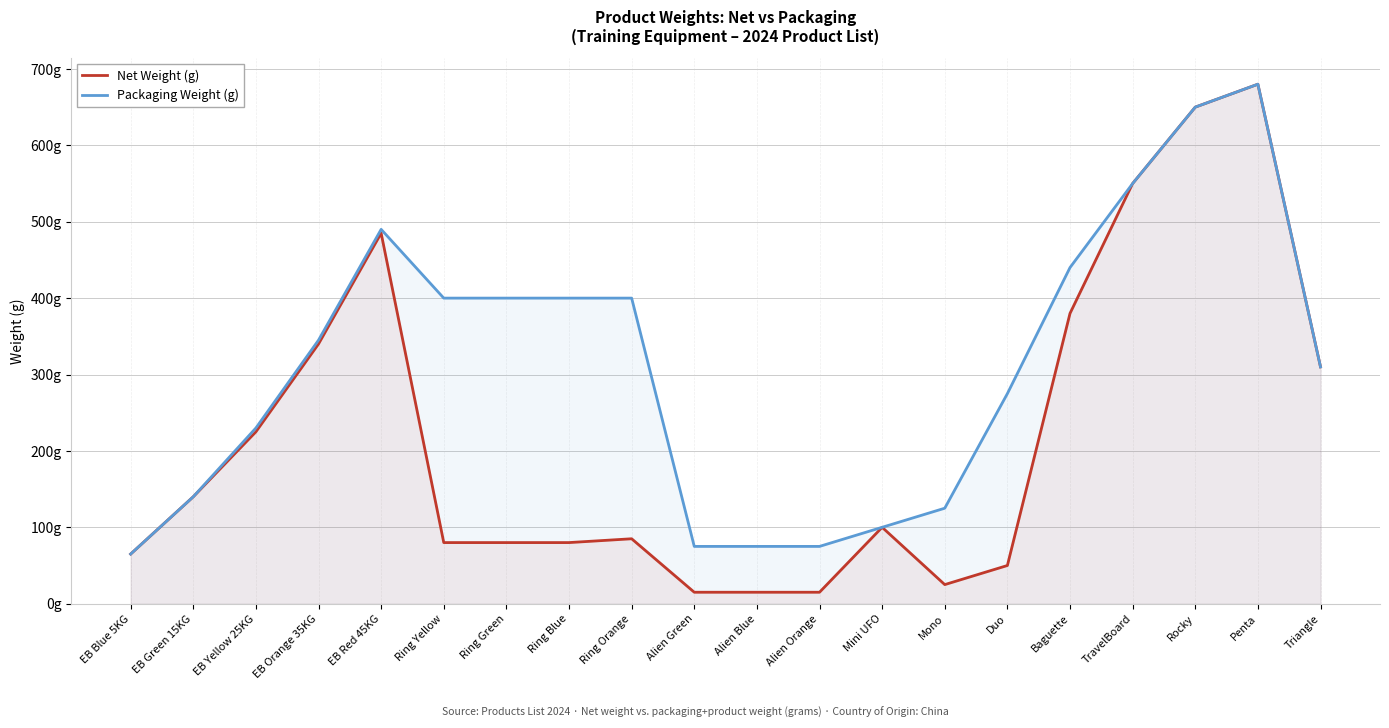

Which series has the largest total across all categories?

Packaging Weight (g)